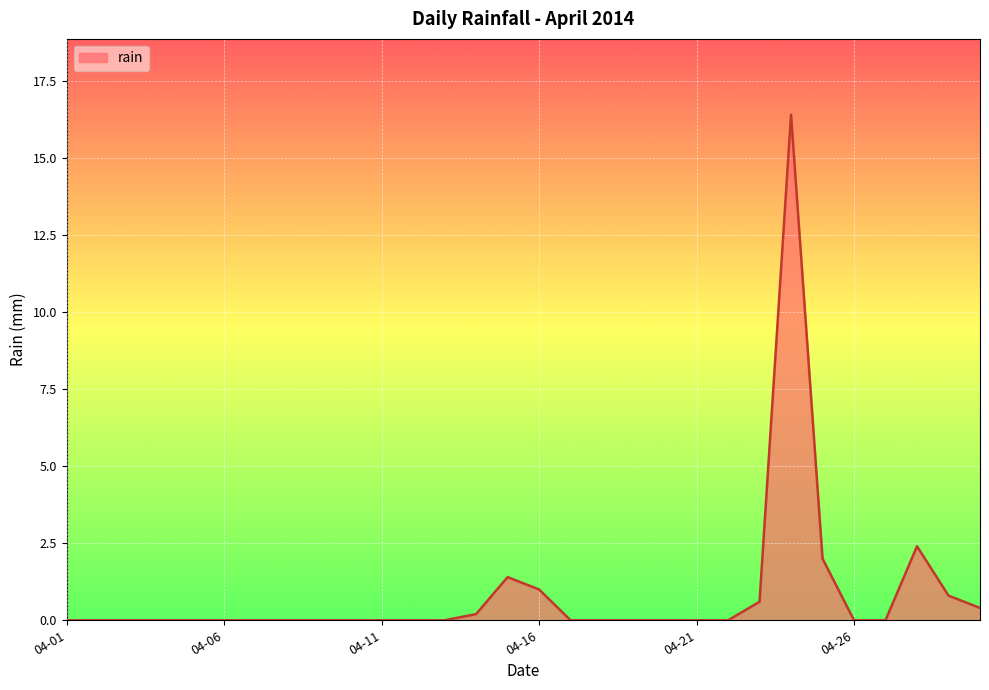

What is the difference between the maximum and minimum values?

16.4